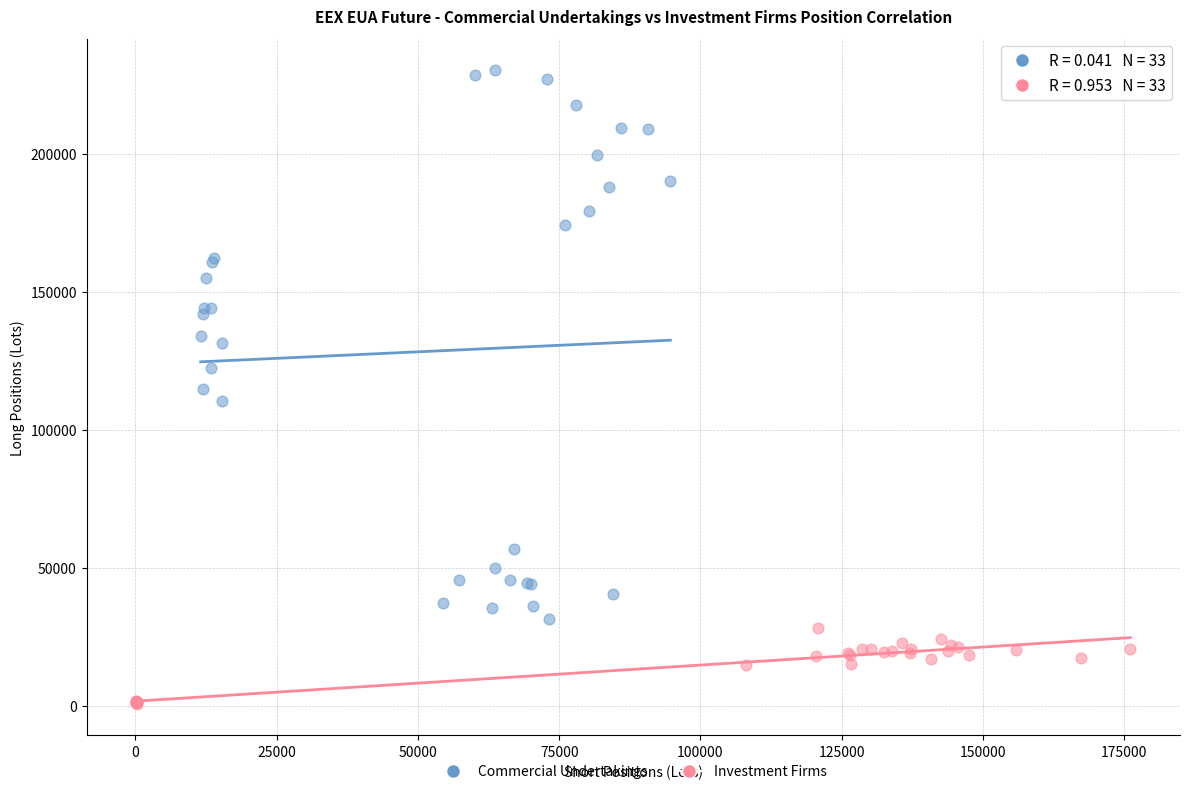

Which series contains the highest Y value?

Commercial Undertakings